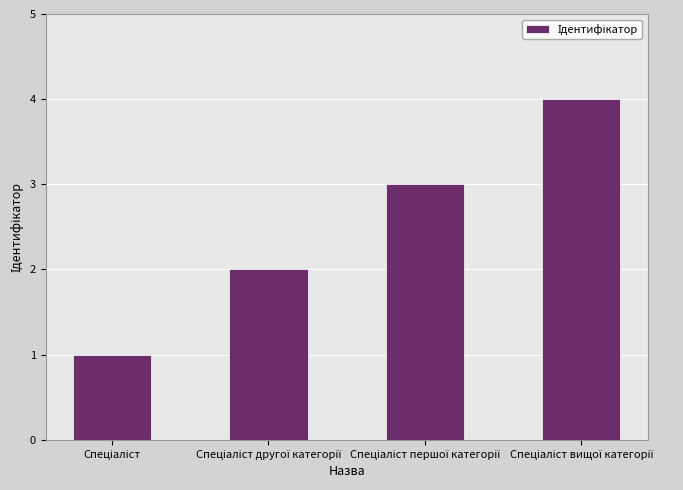

What is the sum of all values?

10